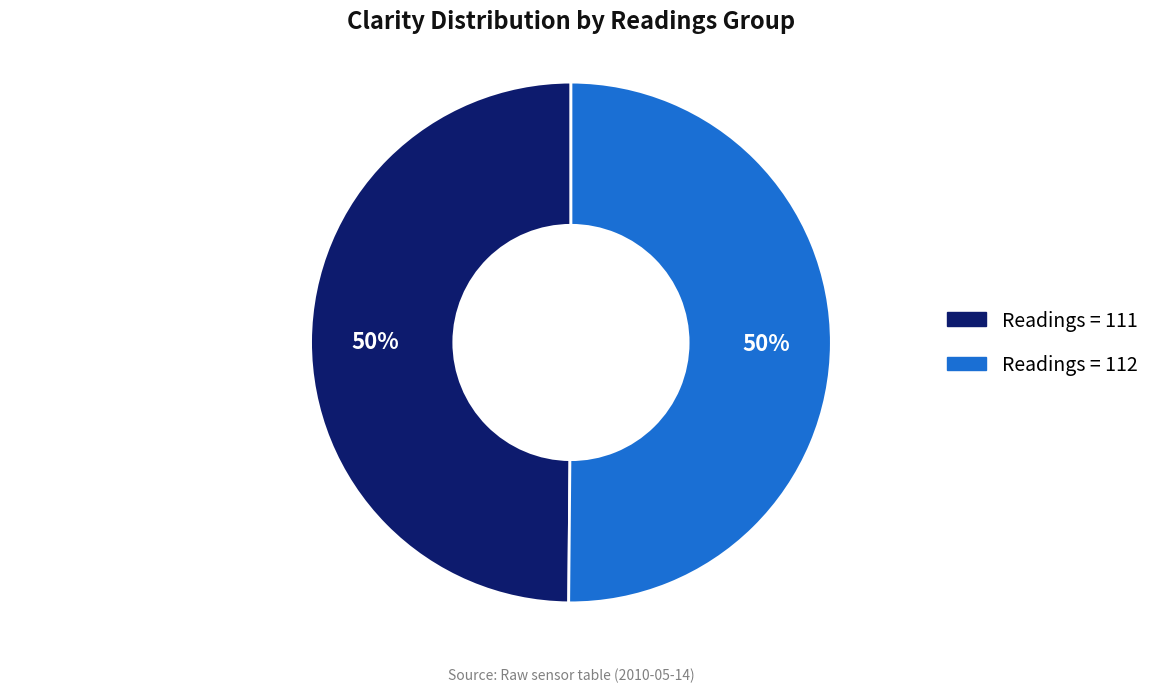

To the nearest percent, what is the average slice percentage?

50%